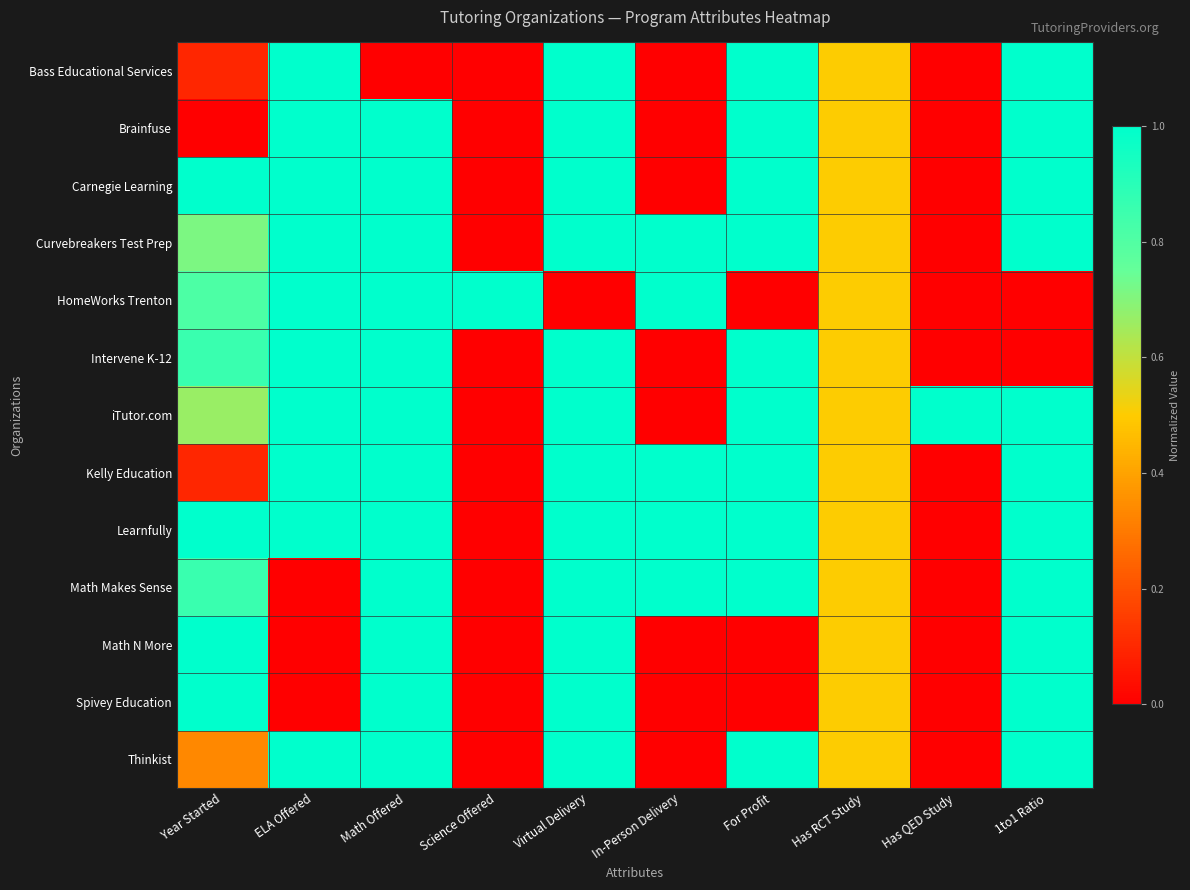

Which series has the largest total across all categories?

Learnfully